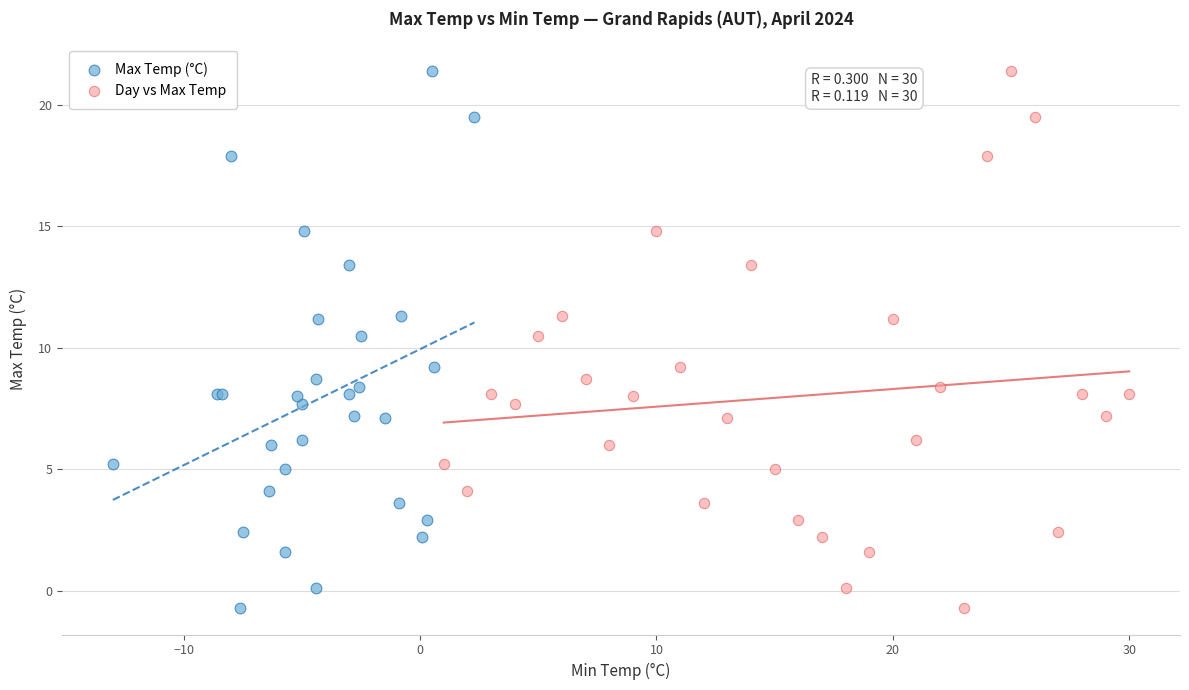

What are all the series names shown in the legend?

Max Temp (°C), Day vs Max Temp